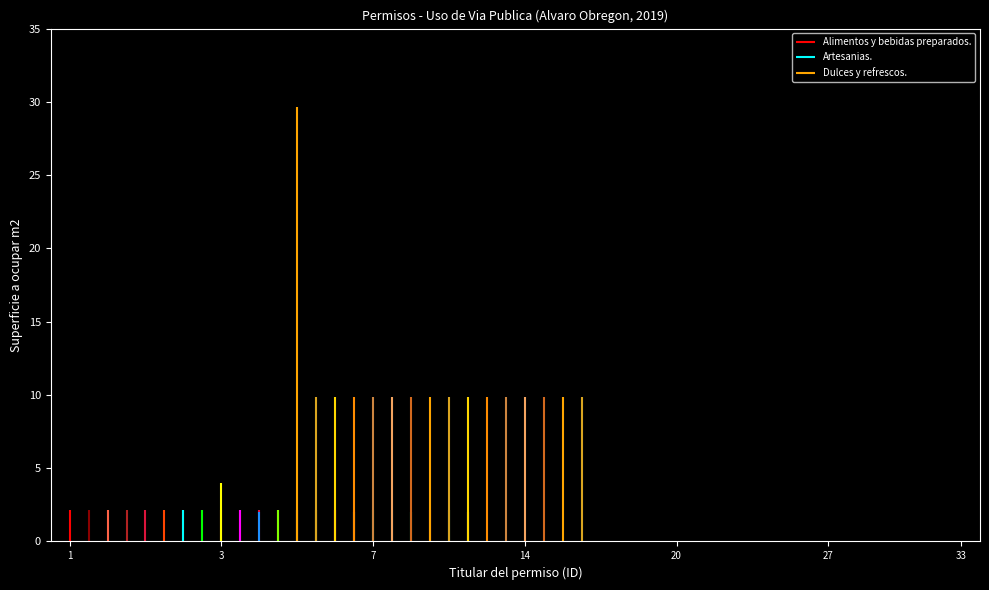

What is the average value of the Artesanias. series?

2.2